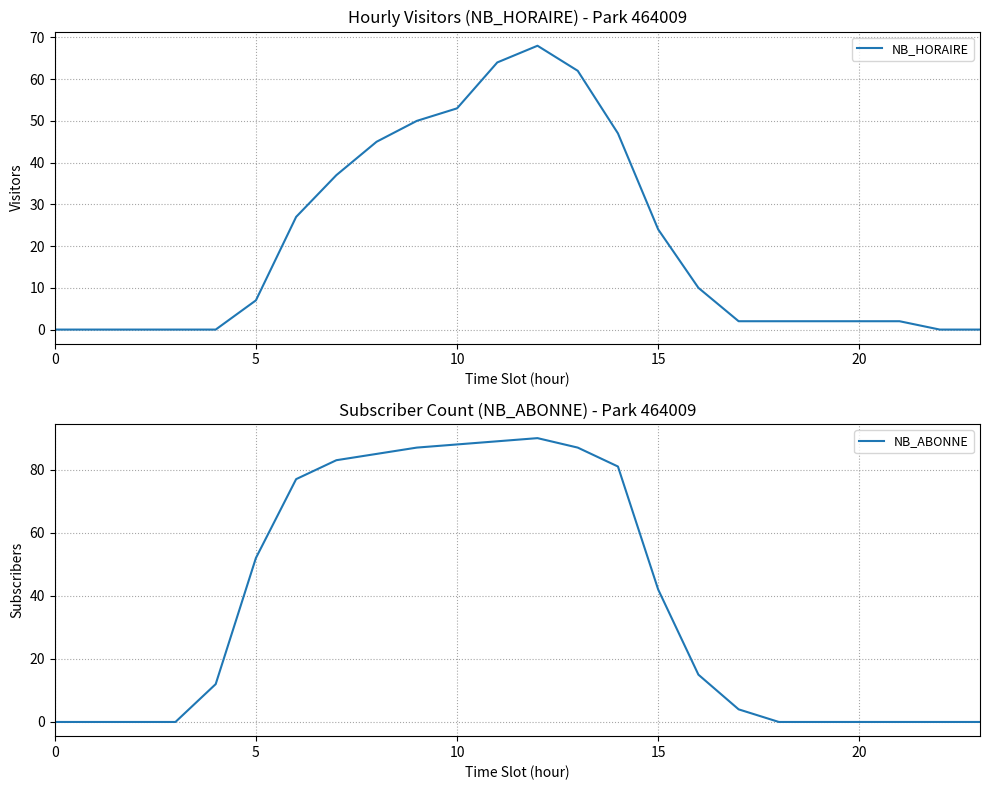

What is the maximum value for NB_HORAIRE?

68